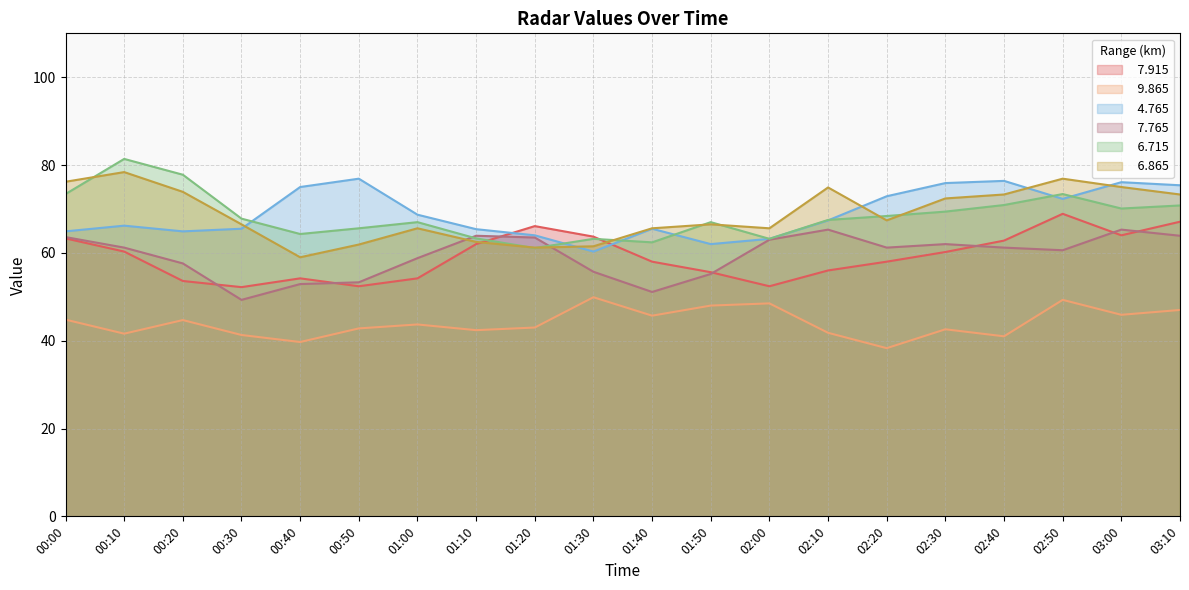

Rank the series by their maximum value, from lowest to highest.

  9.865,   7.765,   7.915,   4.765,   6.865,   6.715